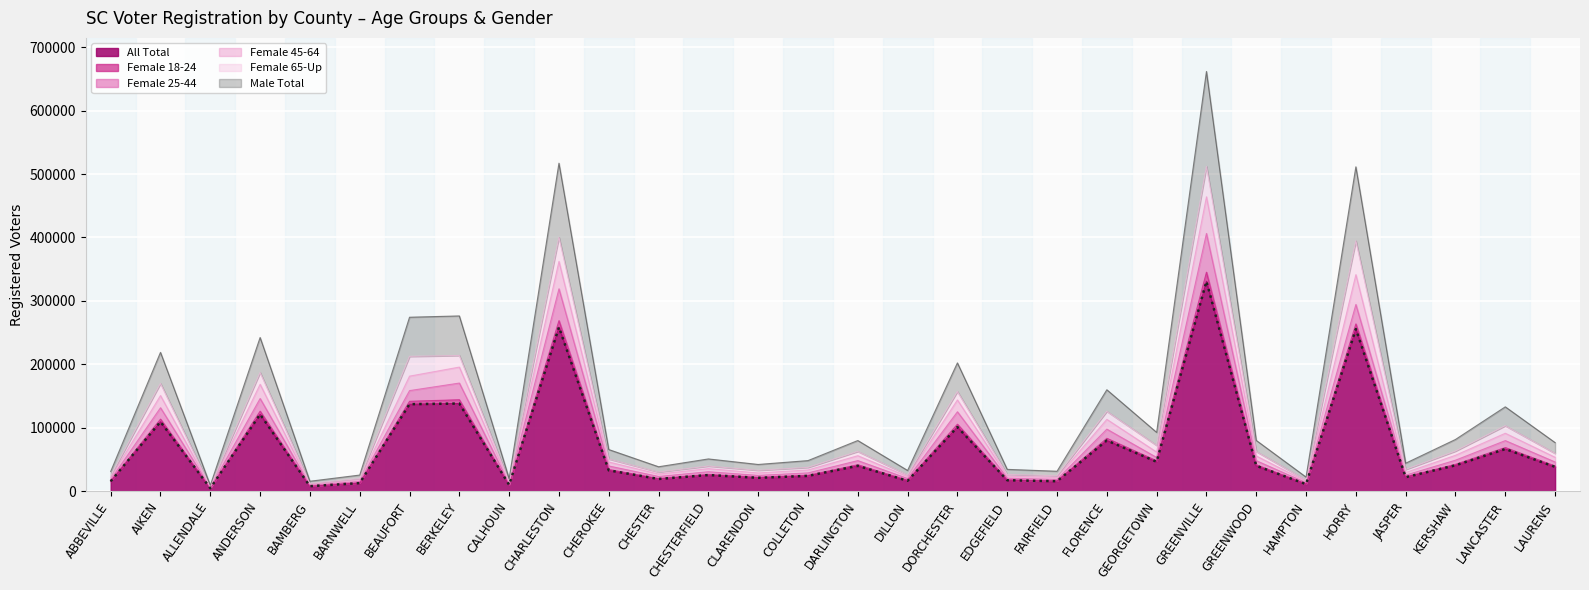

What value does the data have at FAIRFIELD, to the nearest 50?

15700